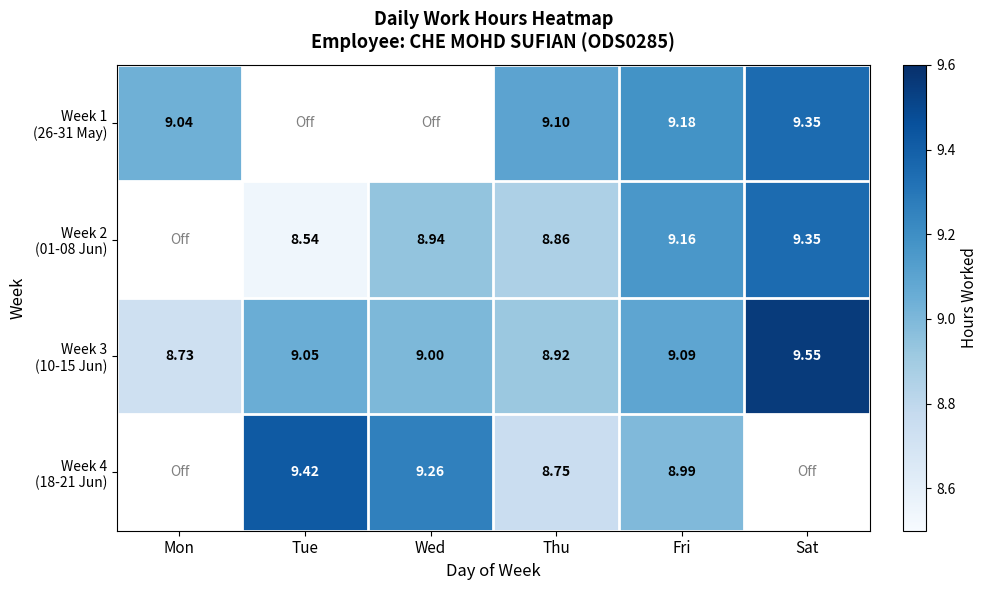

At which label is Week 4 (18-21 Jun) closest to 4?

Mon